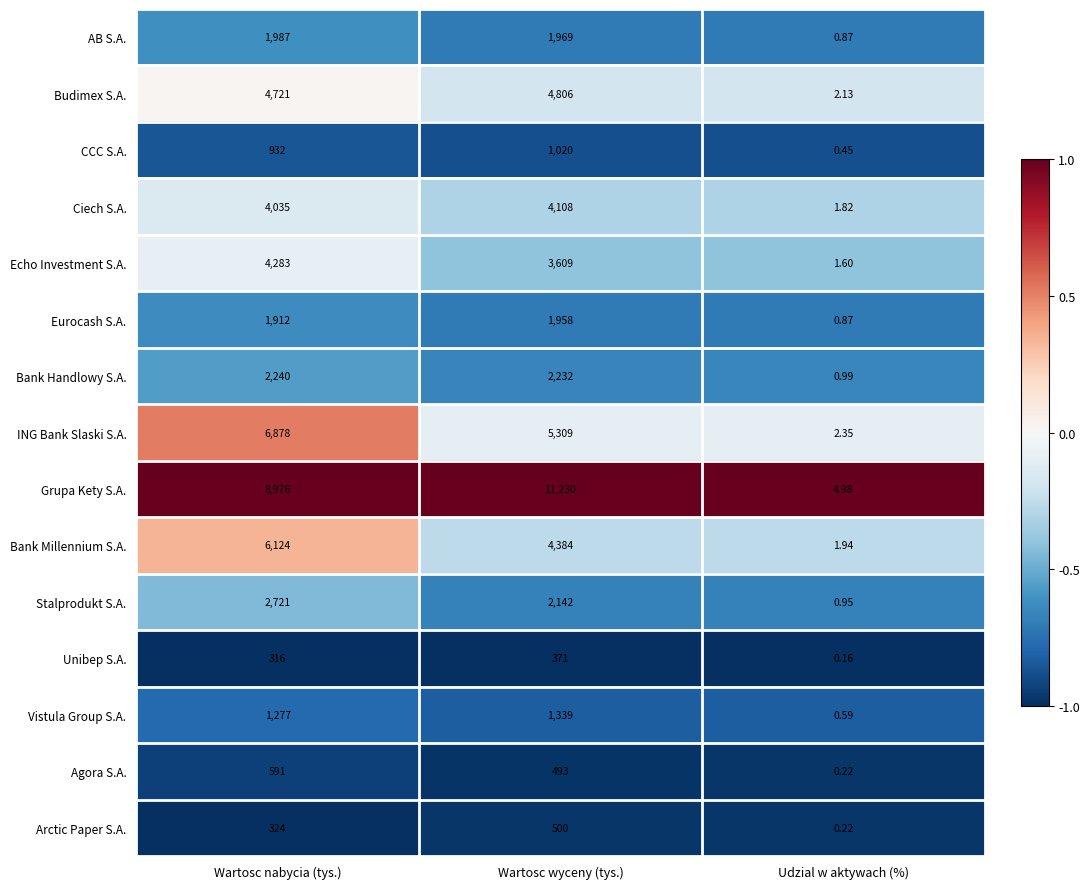

How many distinct data groups are displayed?

15